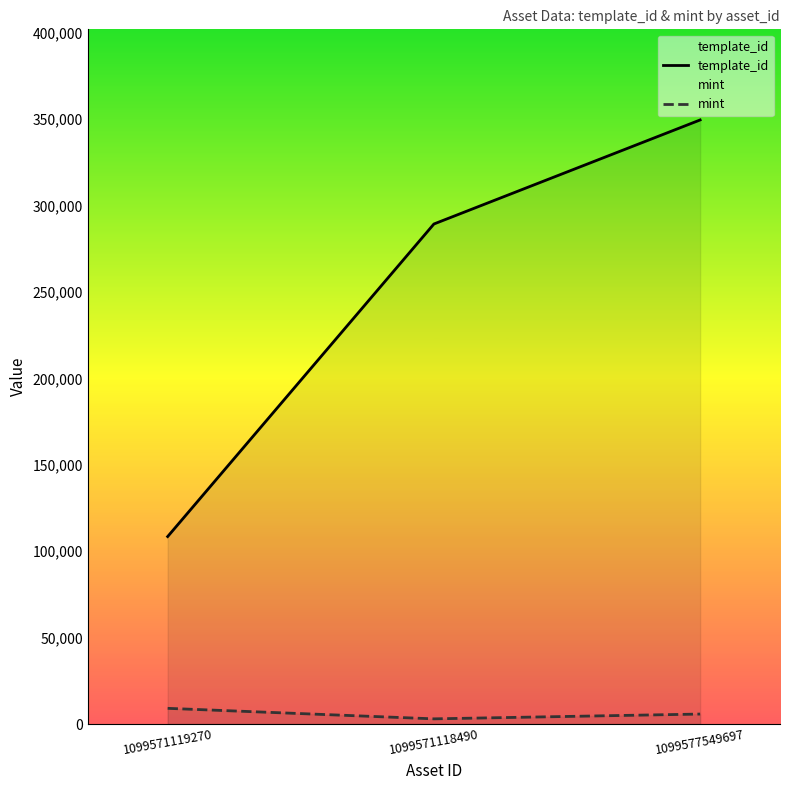

List the series in order of their overall mean, lowest first.

mint, template_id